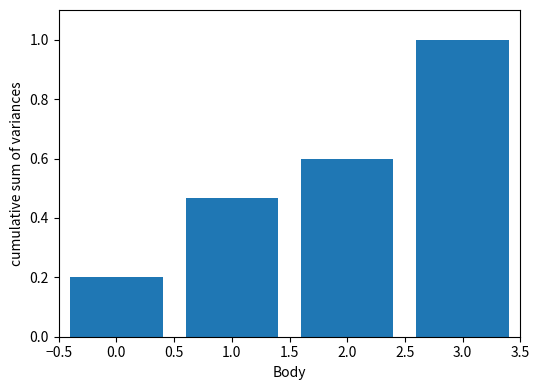

List the labels in order of value, largest first.

3.0, 2.0, 1.0, 0.0